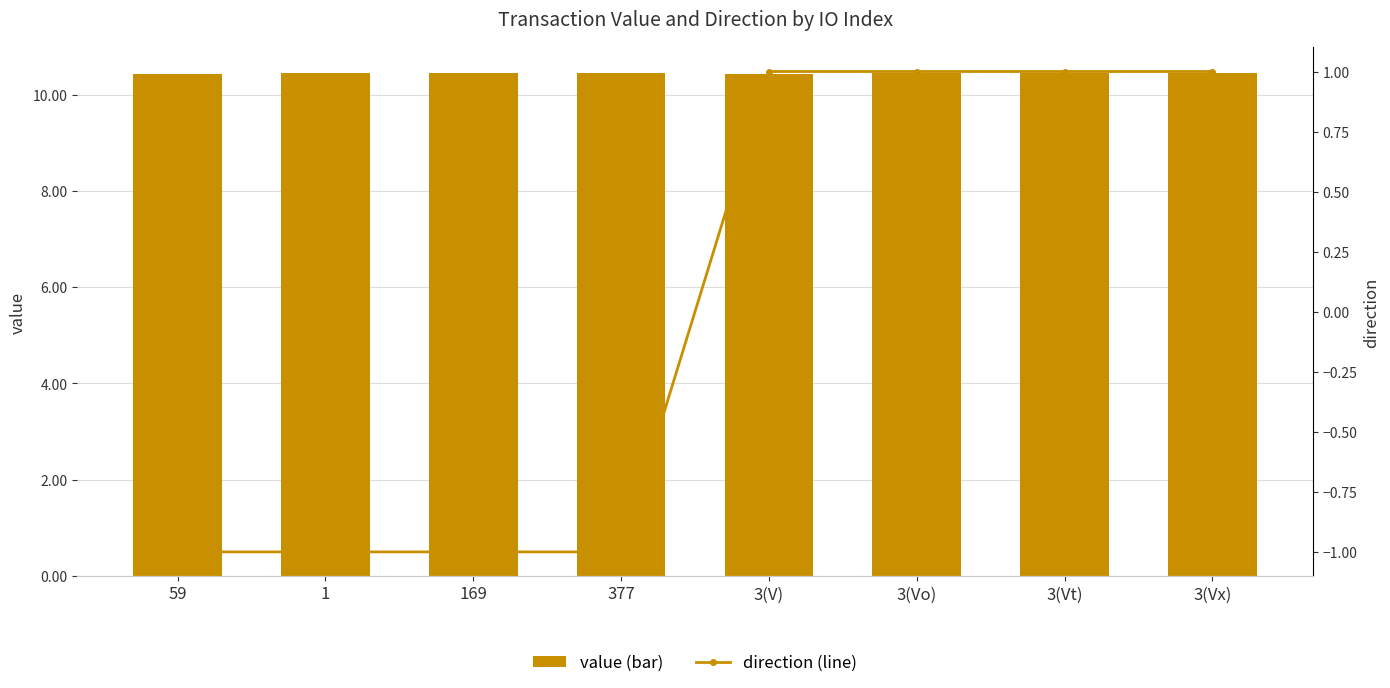

At 3(Vx), list the series in order from largest to smallest.

value (bar), direction (line)